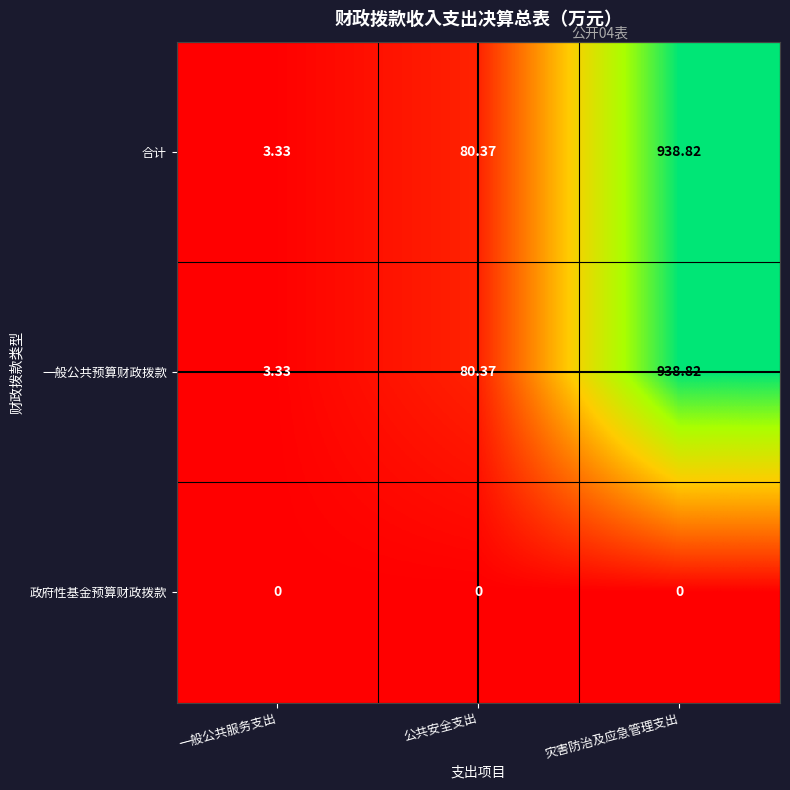

Count the number of categories in the chart.

3